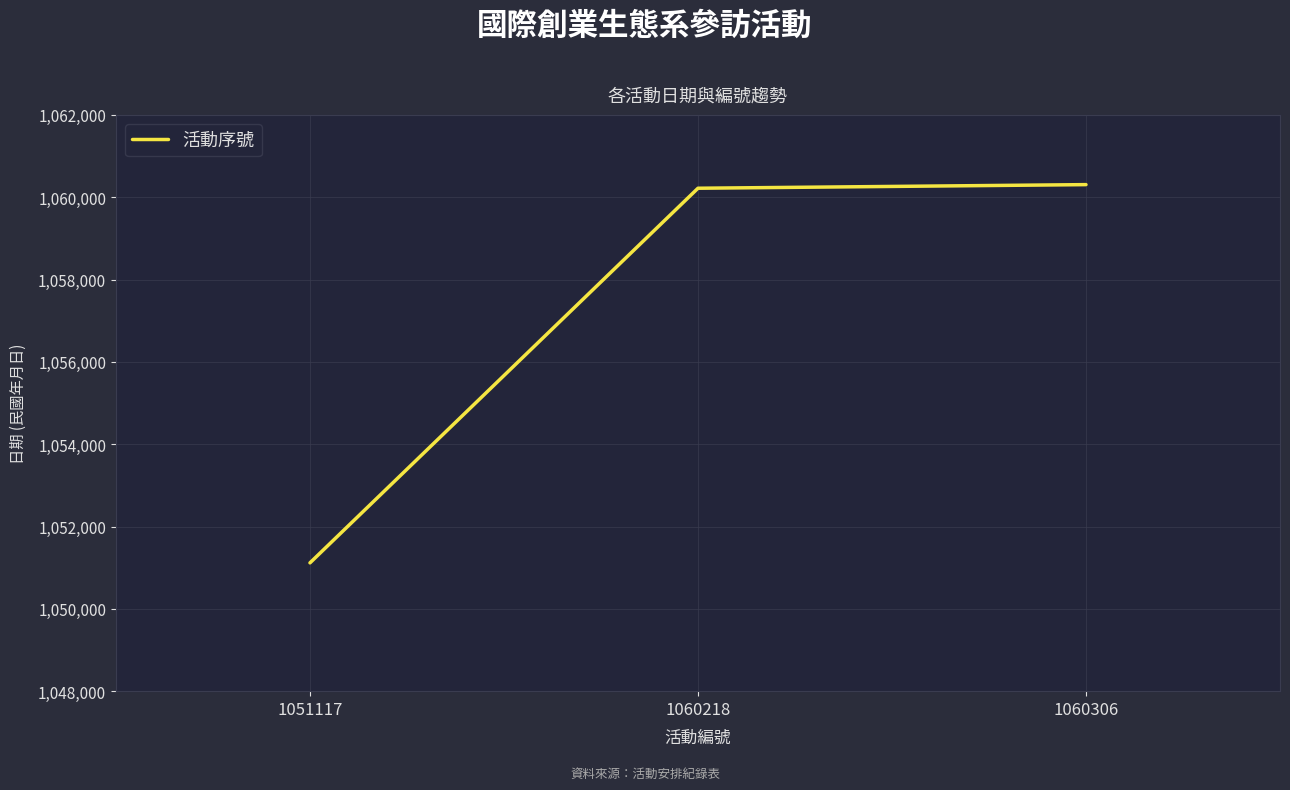

The value at 1060218 is 1417030. True or false?

False